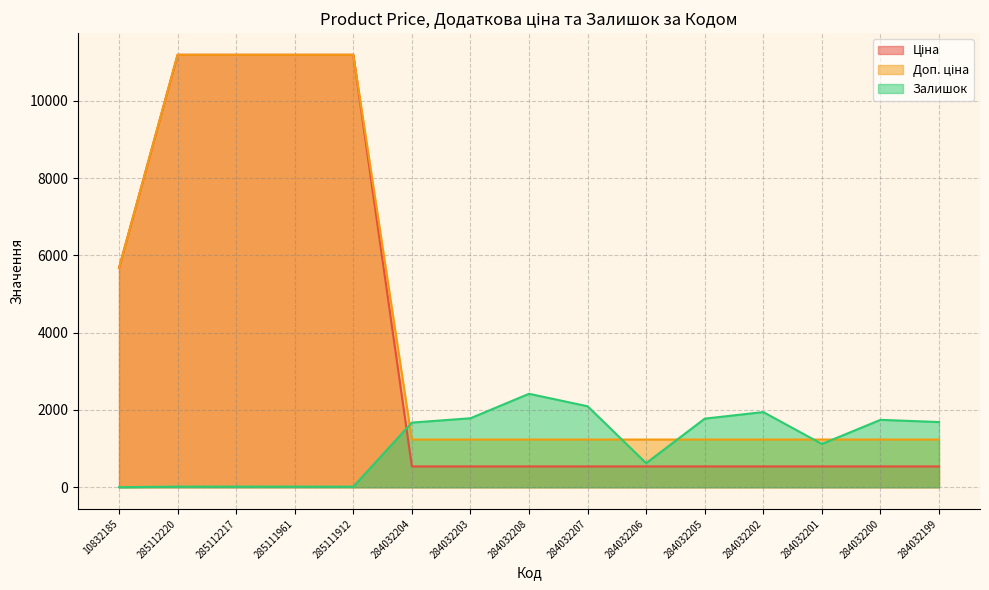

Rank the series by their average value, from highest to lowest.

Доп. ціна, Ціна, Залишок